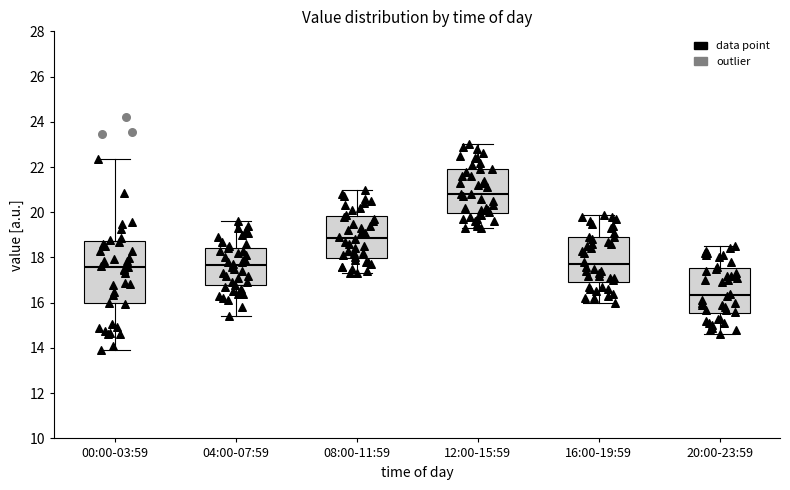

Which box is the tallest, from its lower edge to its upper edge?

00:00-03:59